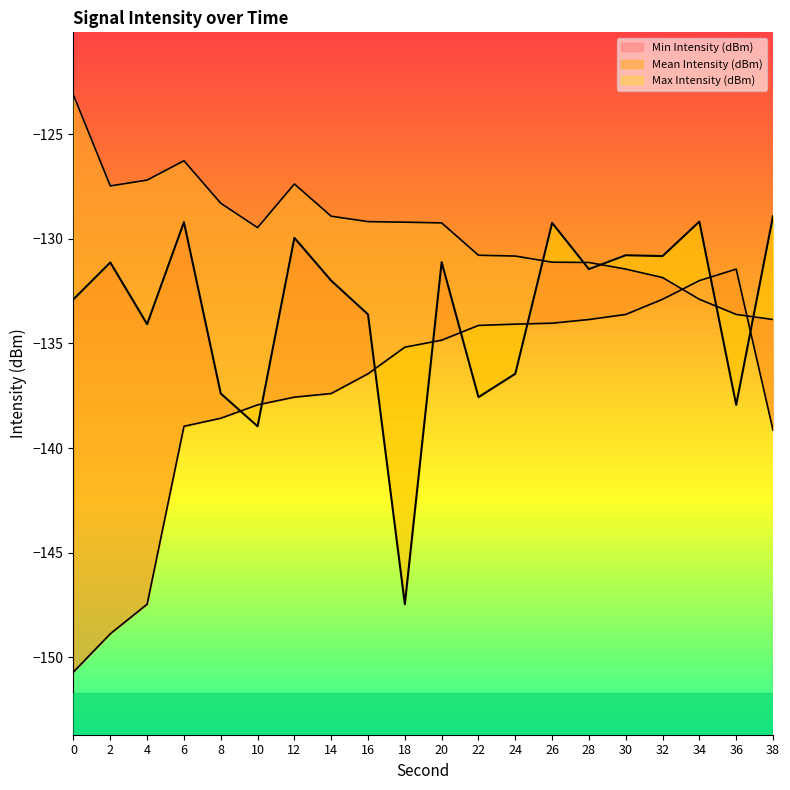

True or false: Min Intensity (dBm) has more than 0 interior local peaks.

True